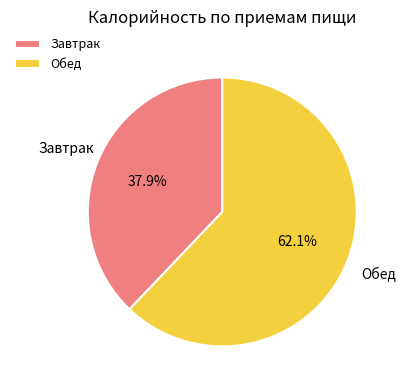

Count the number of slices in the pie.

2